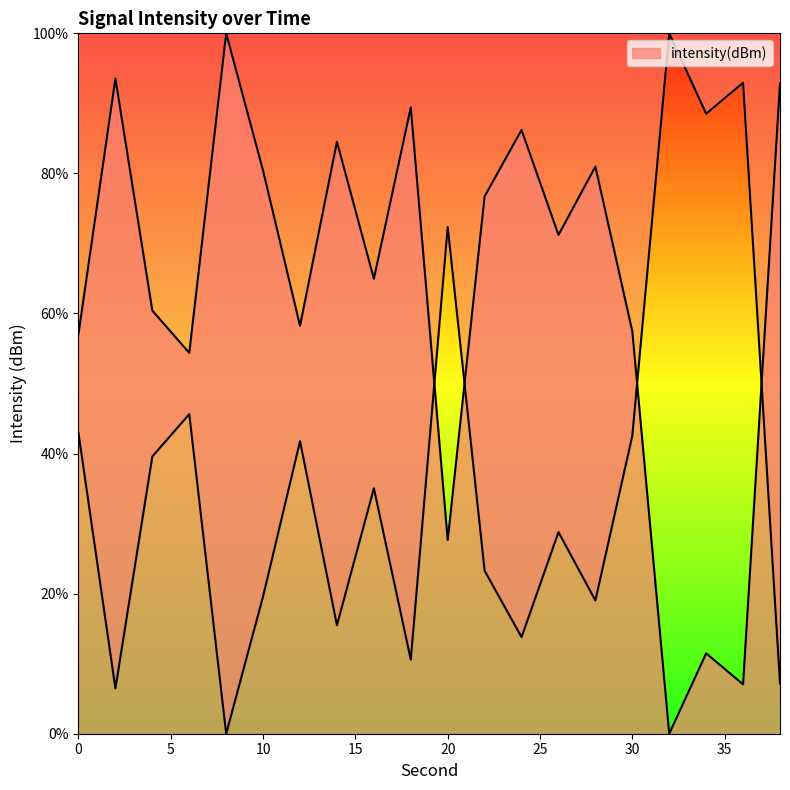

The value at 16 is 20.3. True or false?

False